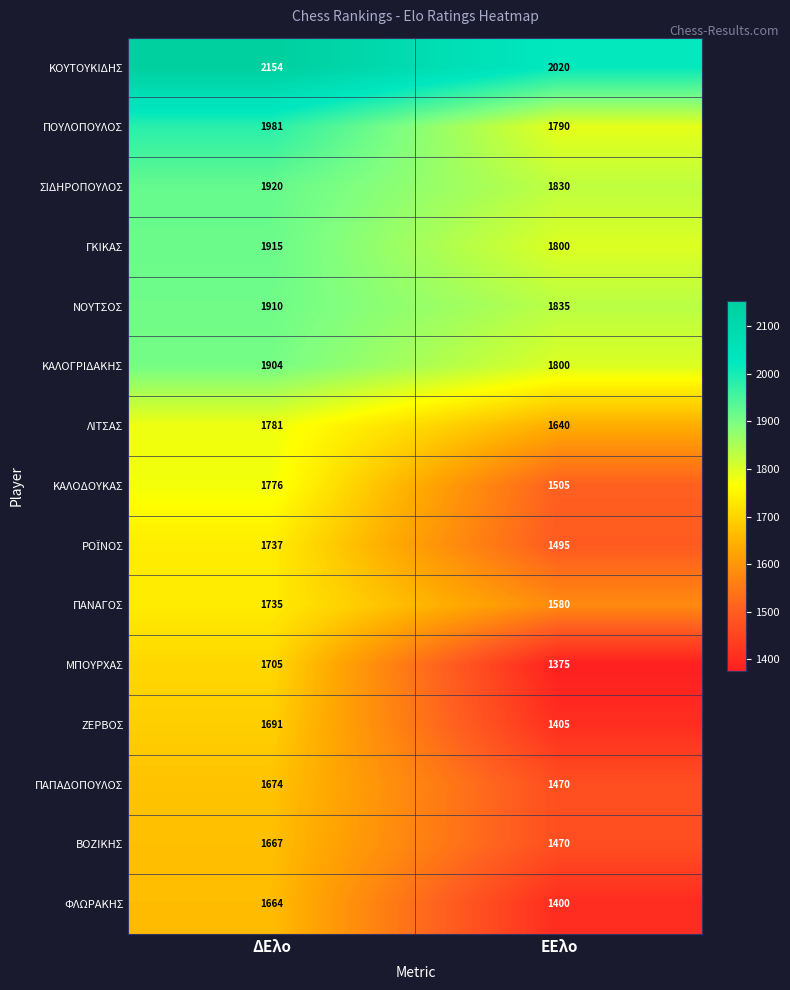

What is the difference between the highest and lowest values at ΕΕλο?

645